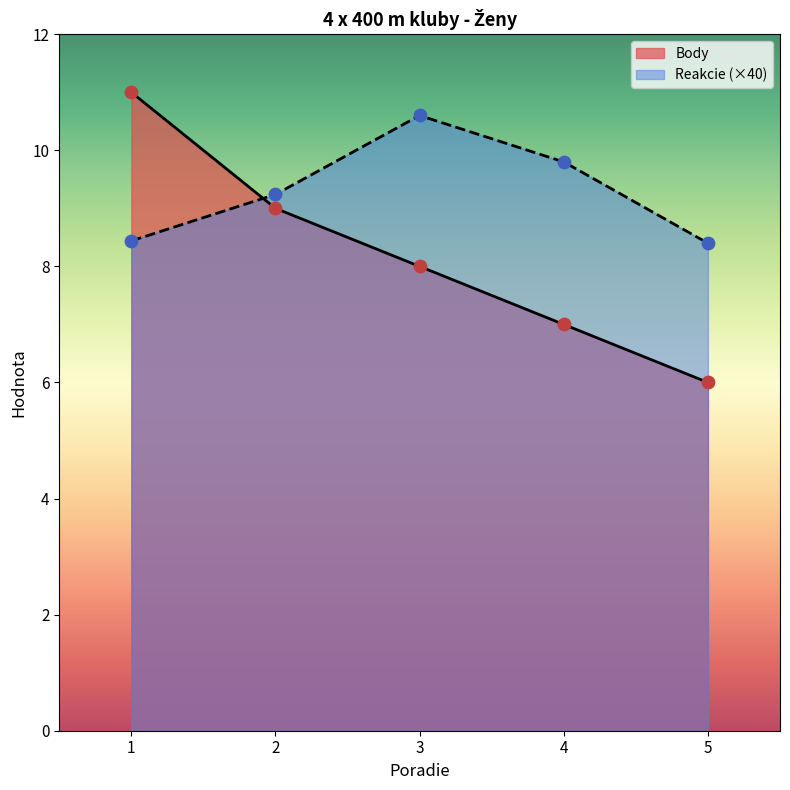

Which series has the largest total across all categories?

Reakcie (×40)